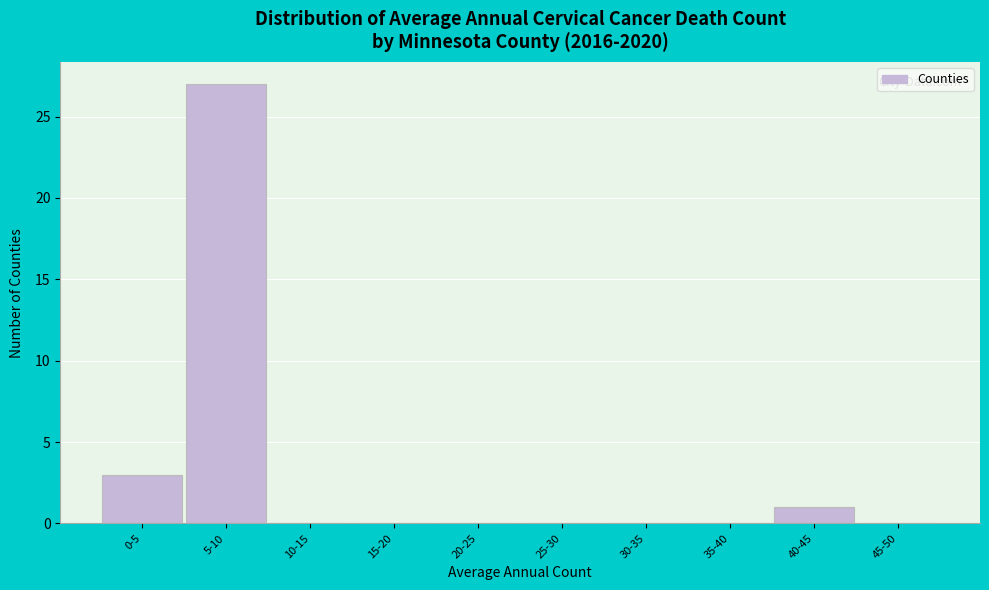

Reading left to right, what are all the values shown in this chart?

0-5=3	5-10=27	10-15=0	15-20=0	20-25=0	25-30=0	30-35=0	35-40=0	40-45=1	45-50=0